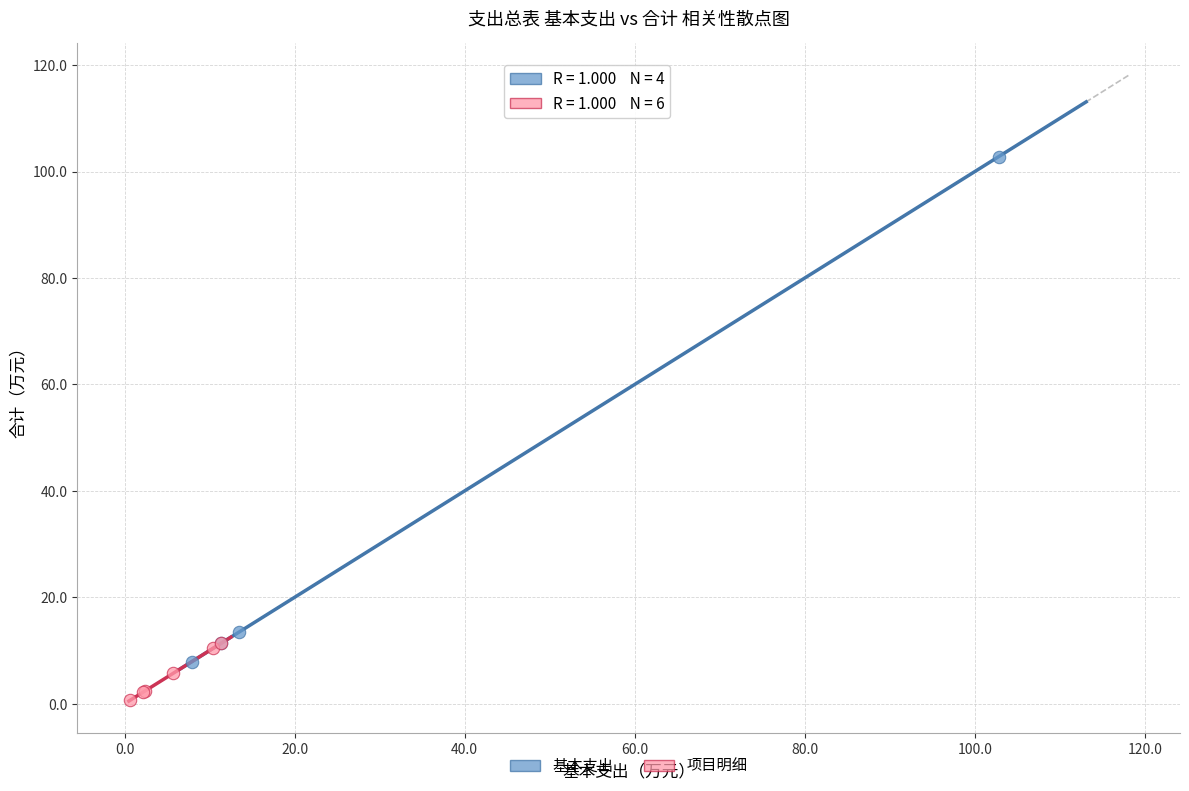

Which series contains the highest Y value?

基本支出